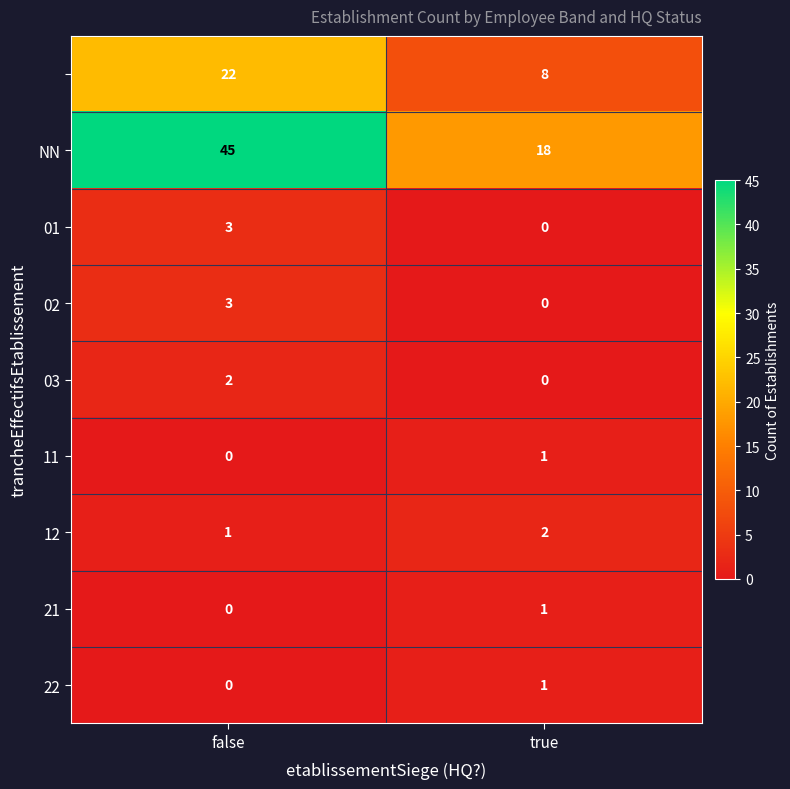

What is the spread (max minus min) of values at true?

18